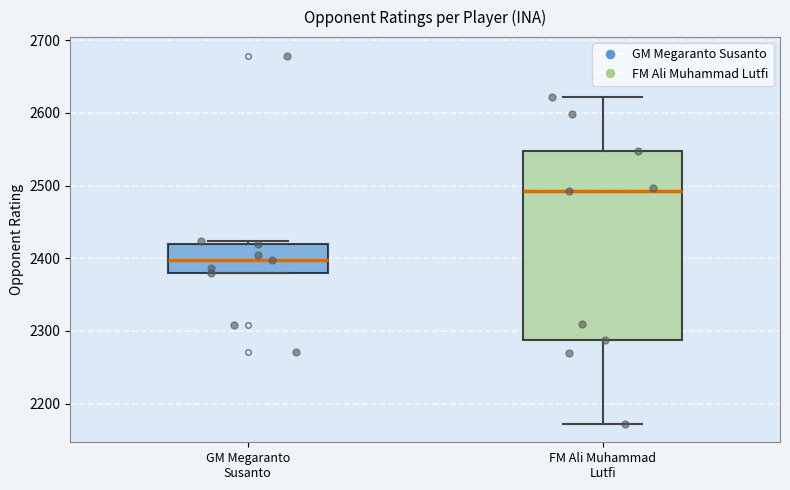

Which box is the tallest, from its lower edge to its upper edge?

FM Ali Muhammad Lutfi